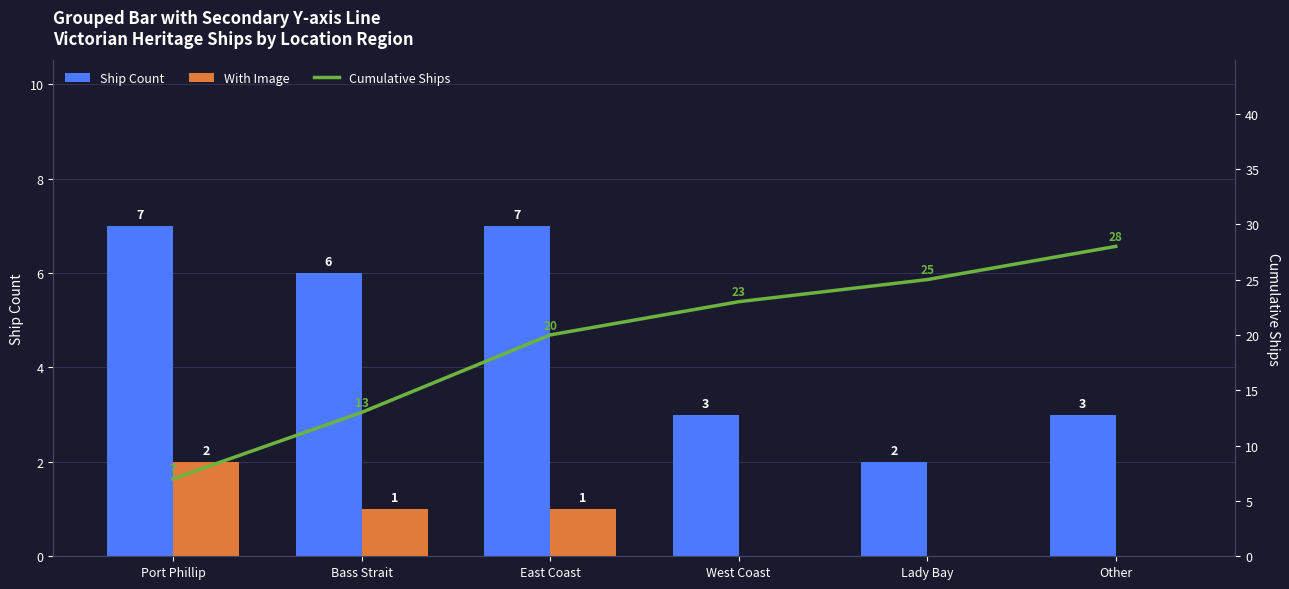

How many data points does each series have?

6